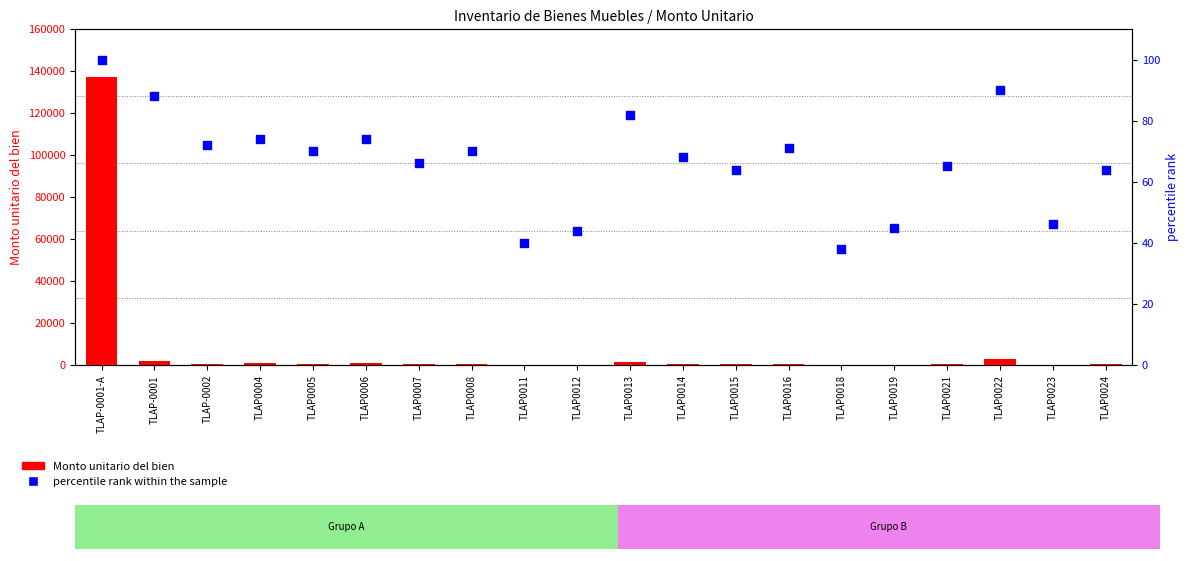

What is the total value across all series at TLAP0024?

450.9